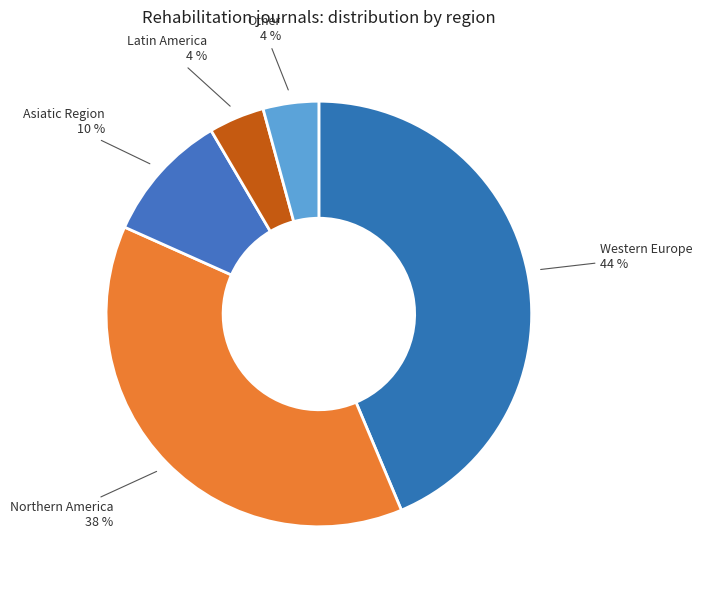

How many segments does this pie chart have?

5